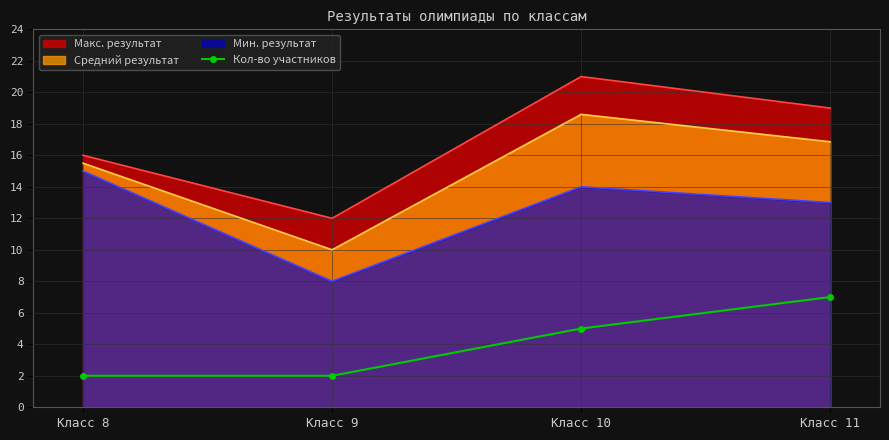

At which label does Кол-во участников reach its peak?

Класс 11